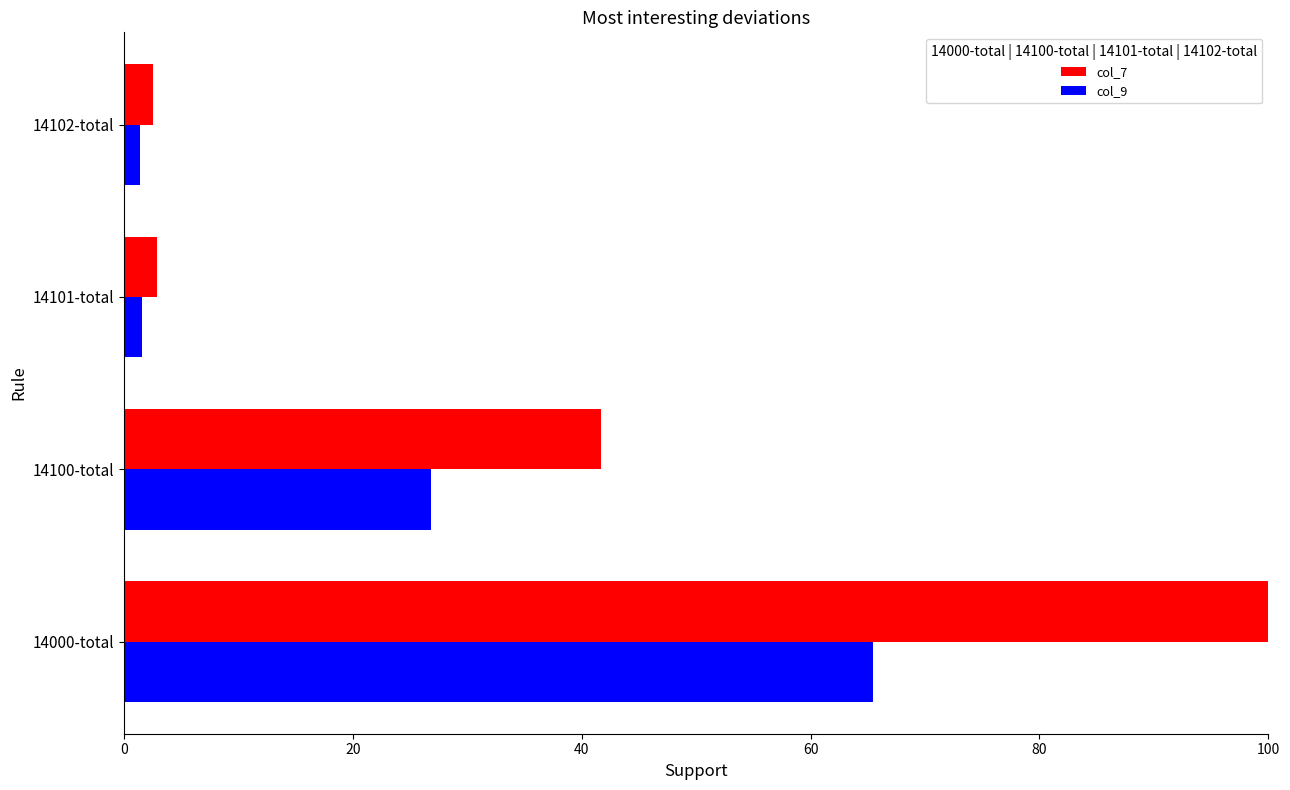

Which series has the largest total across all categories?

col_7